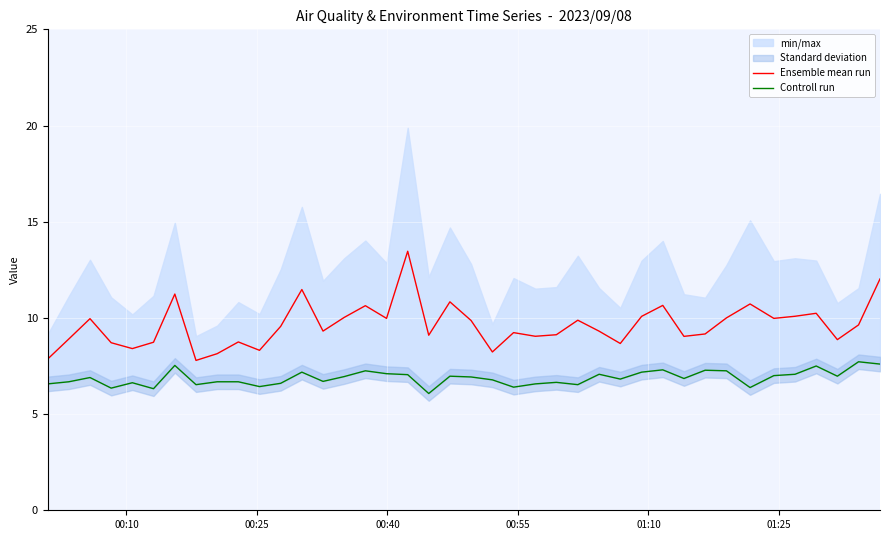

Reading left to right, what are all the values shown in this chart?

Ensemble mean run: 7.9	8.9	10.0	8.7	8.4	8.7	11.2	7.8	8.1	8.8	8.3	9.6	11.5	9.3	10.0	10.6	10.0	13.5	9.1	10.8	9.9	8.2	9.2	9.0	9.1	9.9	9.3	8.7	10.1	10.7	9.0	9.2	10.0	10.7	10.0	10.1	10.2	8.9	9.6	12.0
Controll run: 6.6	6.7	6.9	6.3	6.6	6.3	7.5	6.5	6.7	6.7	6.4	6.6	7.2	6.7	7.0	7.2	7.1	7.0	6.1	7.0	6.9	6.8	6.4	6.6	6.7	6.5	7.1	6.8	7.2	7.3	6.8	7.3	7.2	6.4	7.0	7.1	7.5	7.0	7.7	7.6